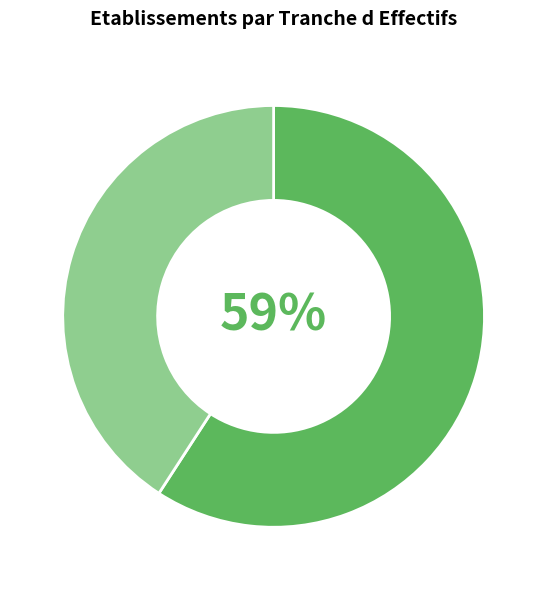

To the nearest percent, what is the difference between the largest and smallest slice percentages?

18%